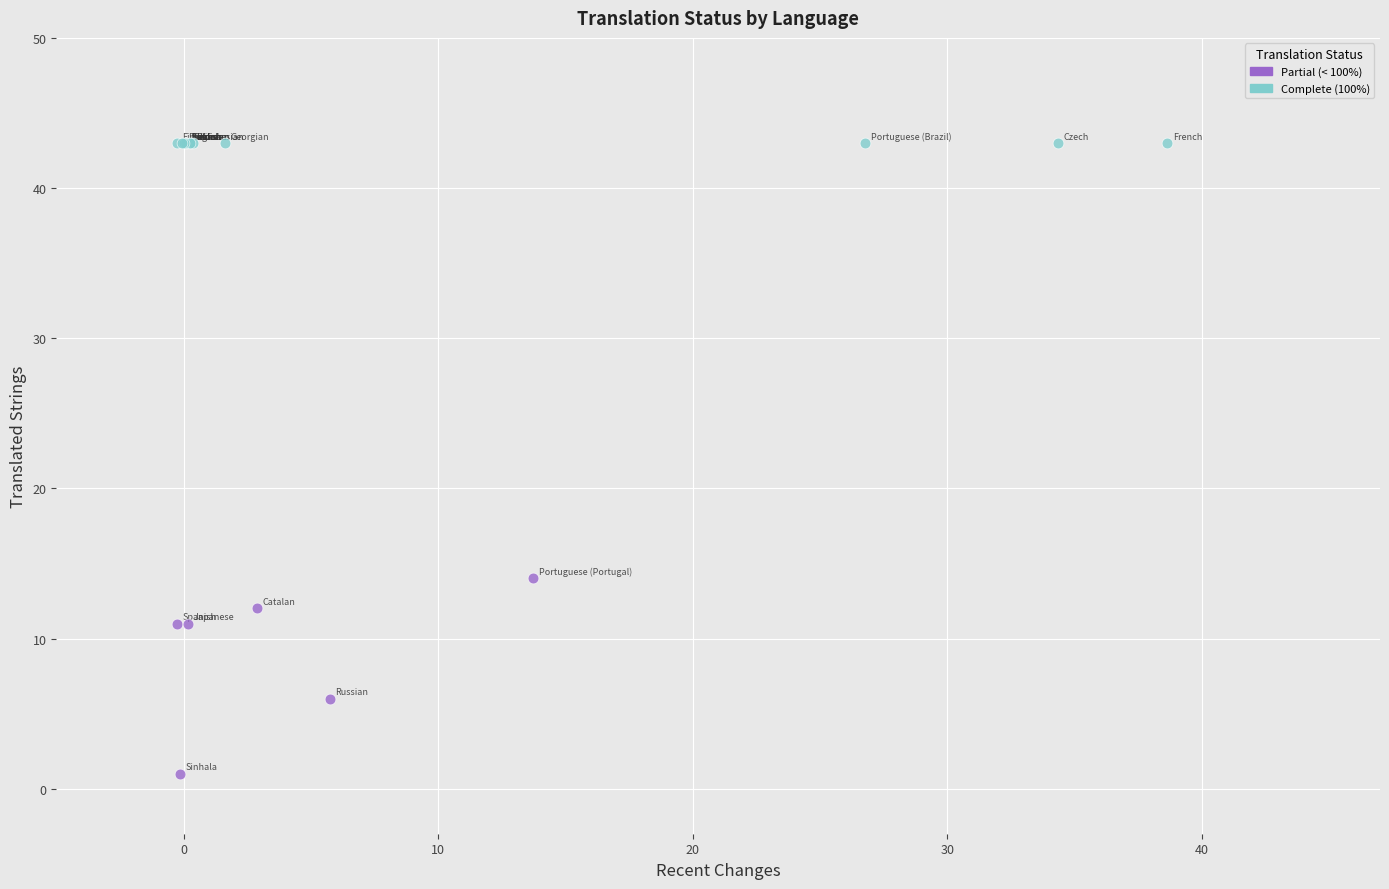

Which series reaches the maximum Y coordinate?

Complete (100%)